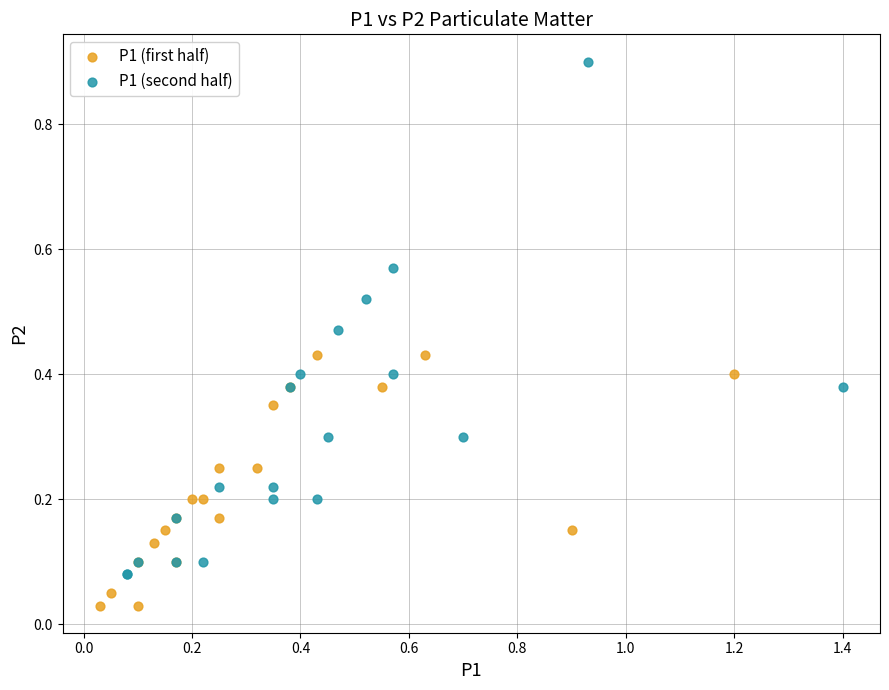

Which series contains the lowest Y value?

P1 (first half)